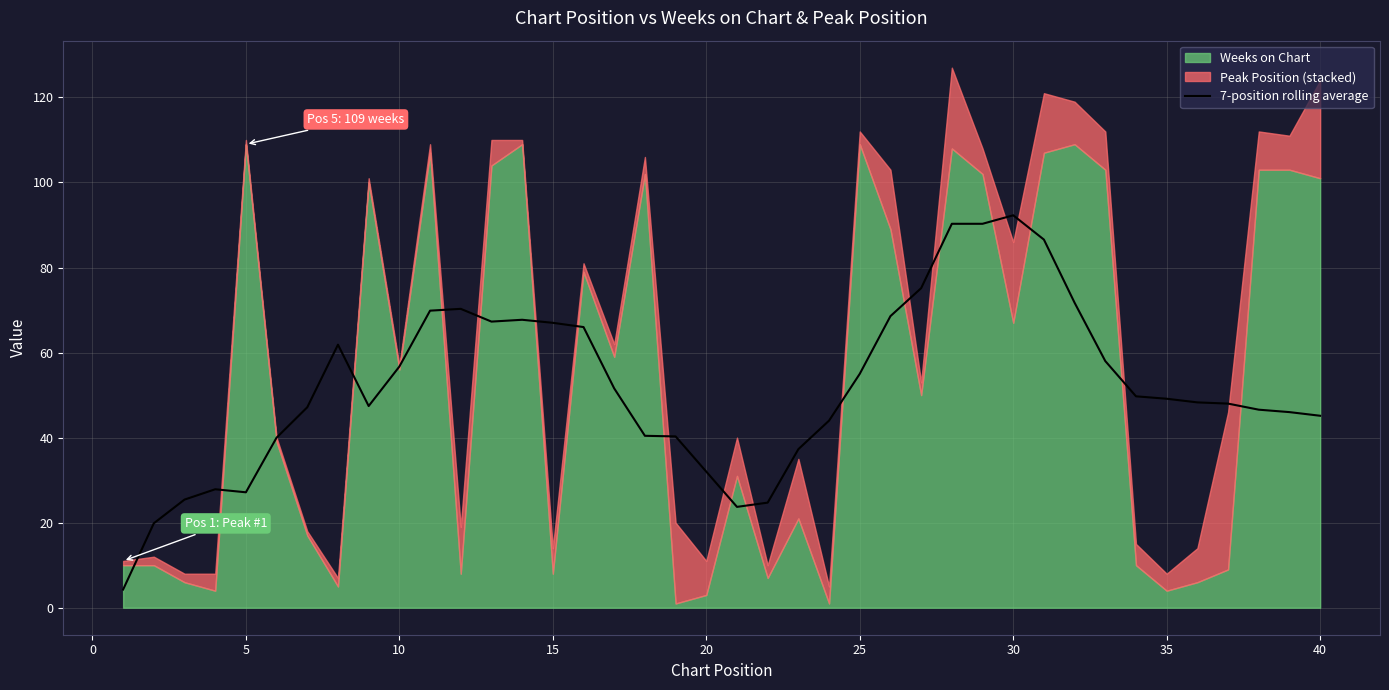

True or false: 7-position rolling average has a value of 97.8 at 10.

False